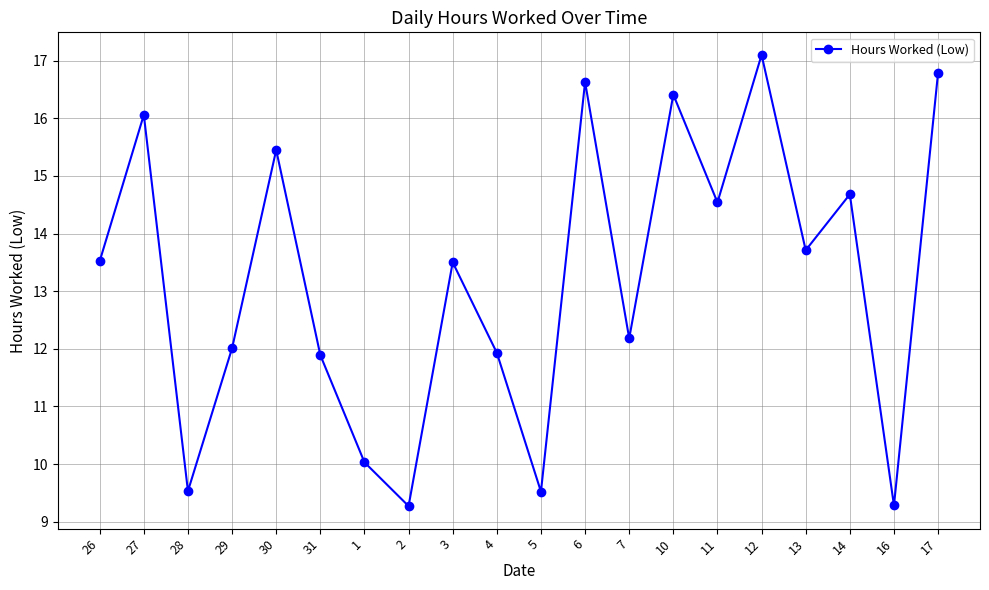

True or false: the data has more than 1 interior local peaks.

True